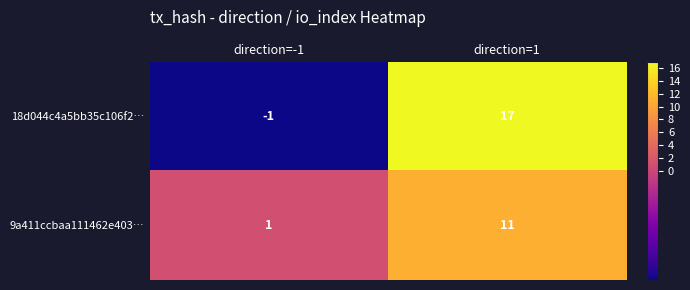

Reading left to right, what are all the values shown in this chart?

18d044c4a5bb35c106f2…: -1	17
9a411ccbaa111462e403…: 1	11